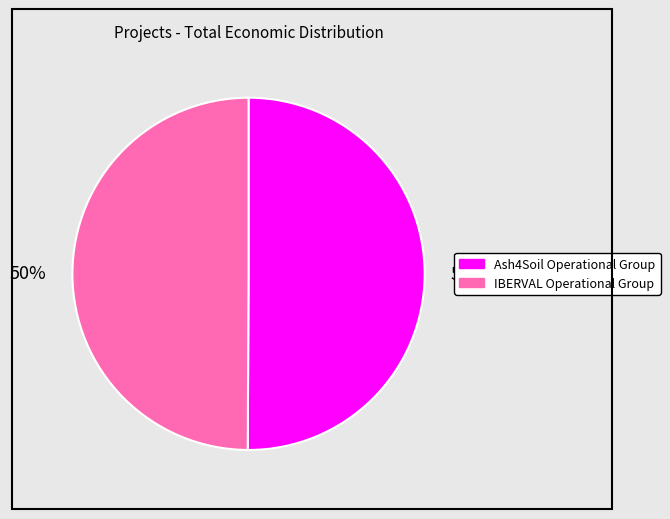

To the nearest percent, what is the average slice percentage?

50%